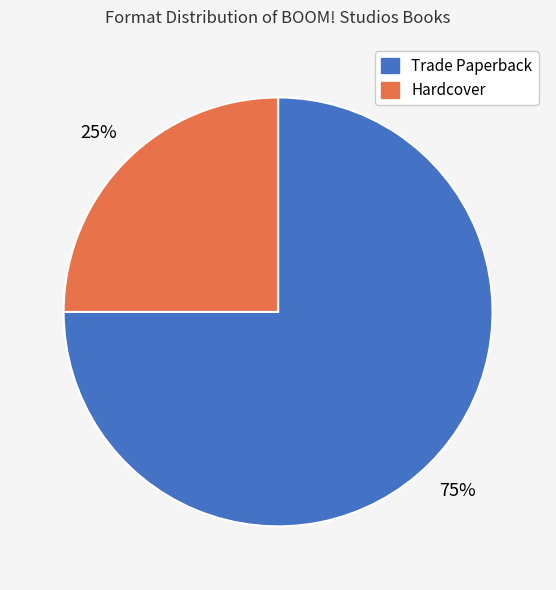

Does Hardcover represent more than half of the total?

No